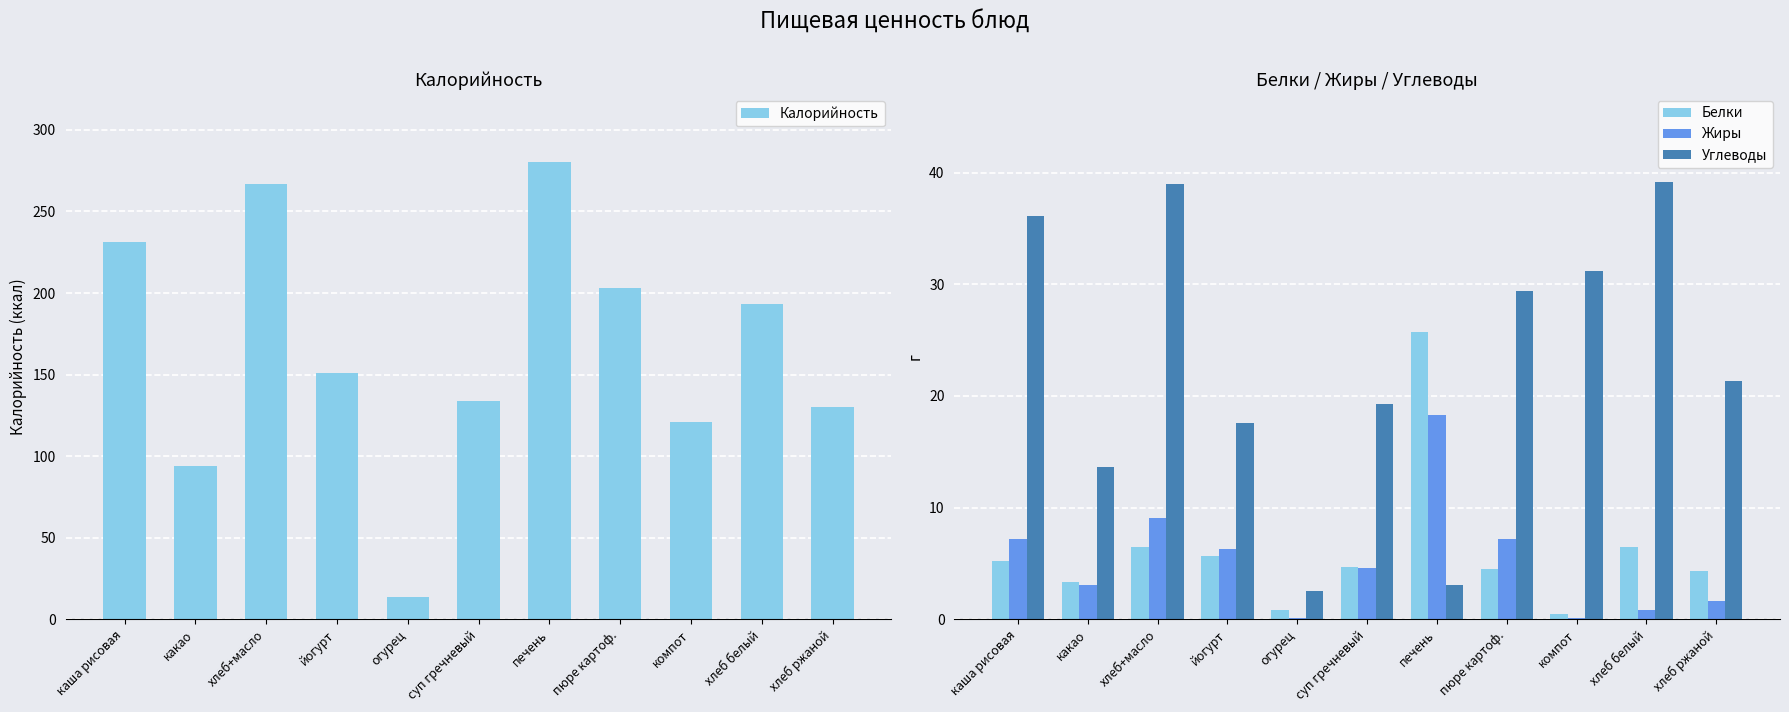

The value of Калорийность at компот is 121.0. True or false?

True